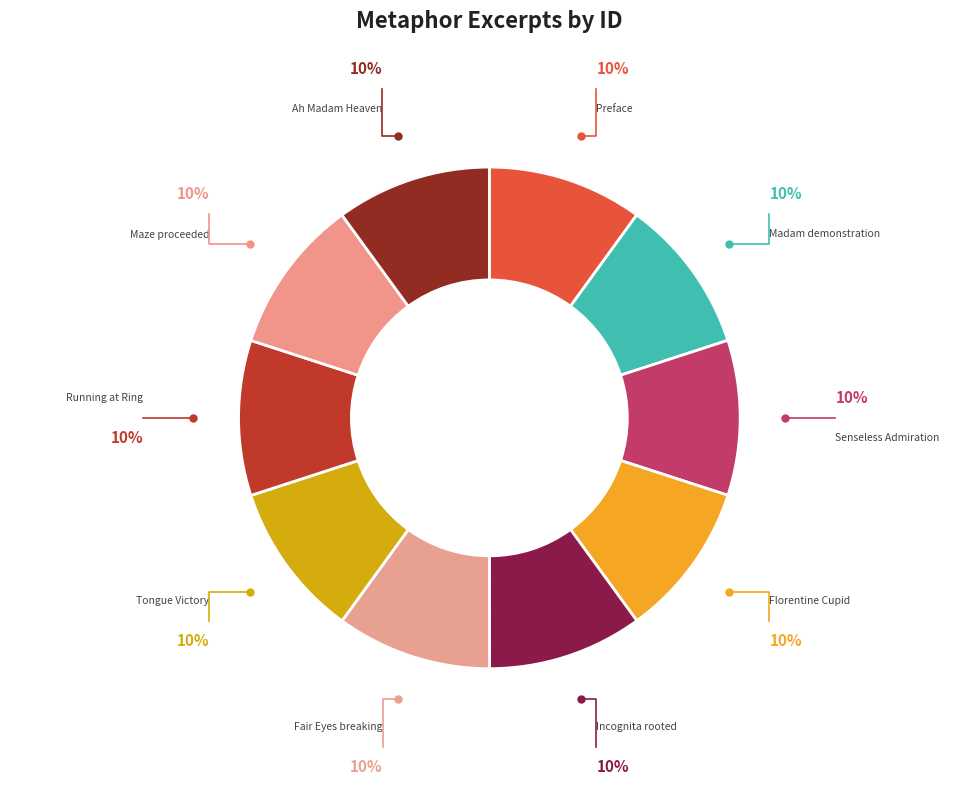

Count the number of slices in the pie.

10